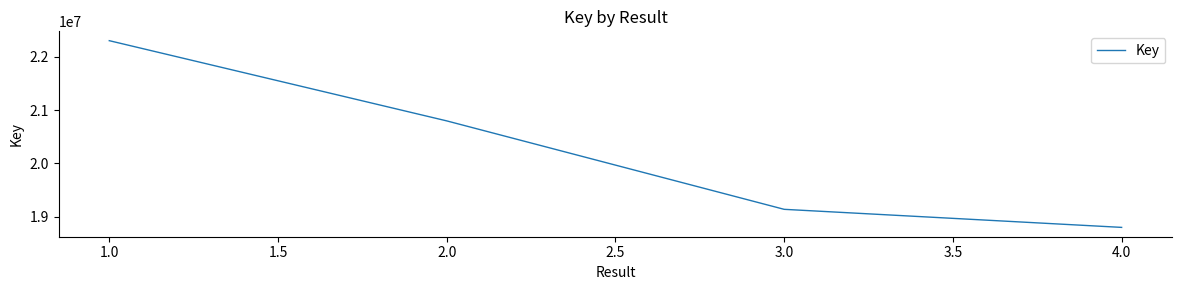

What position from the right is 2.0?

3